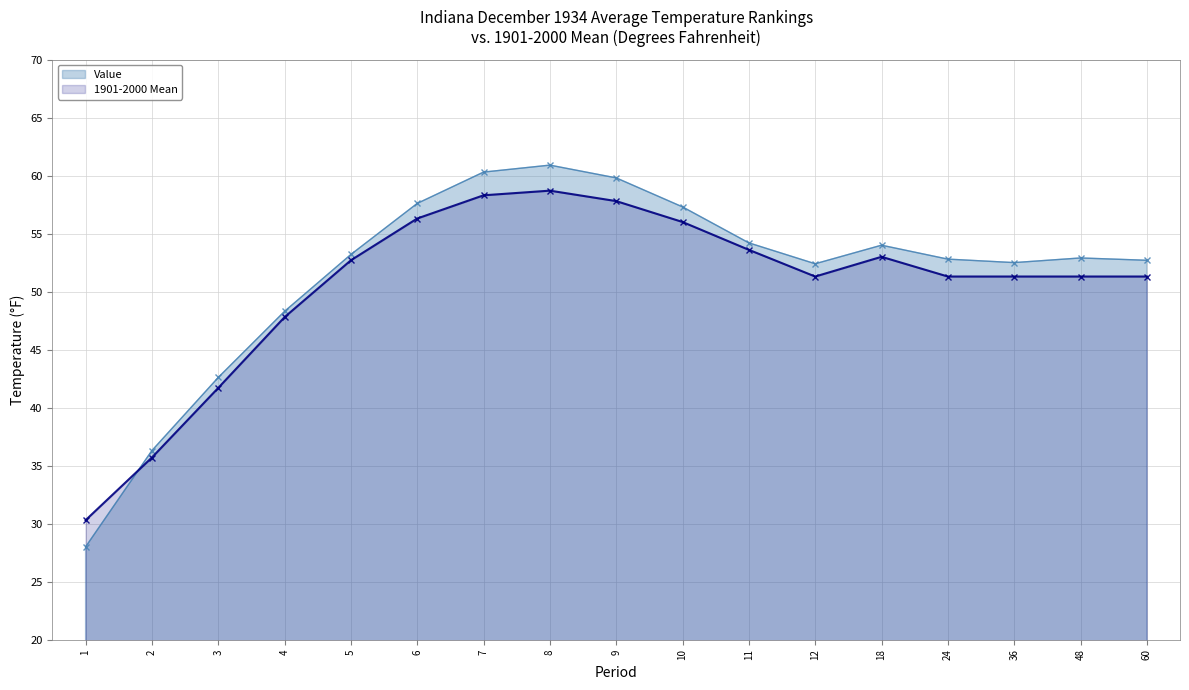

Is it true that 1901-2000 Mean equals 51.3 at 36?

True